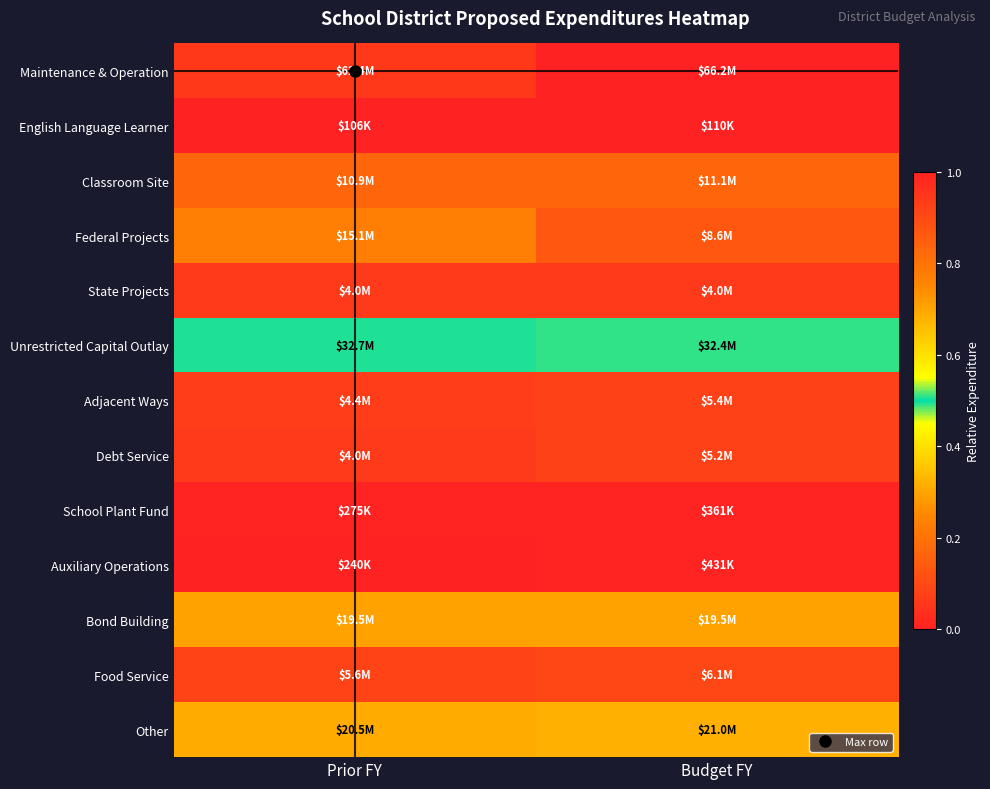

At how many categories does at least one series exceed 0?

2